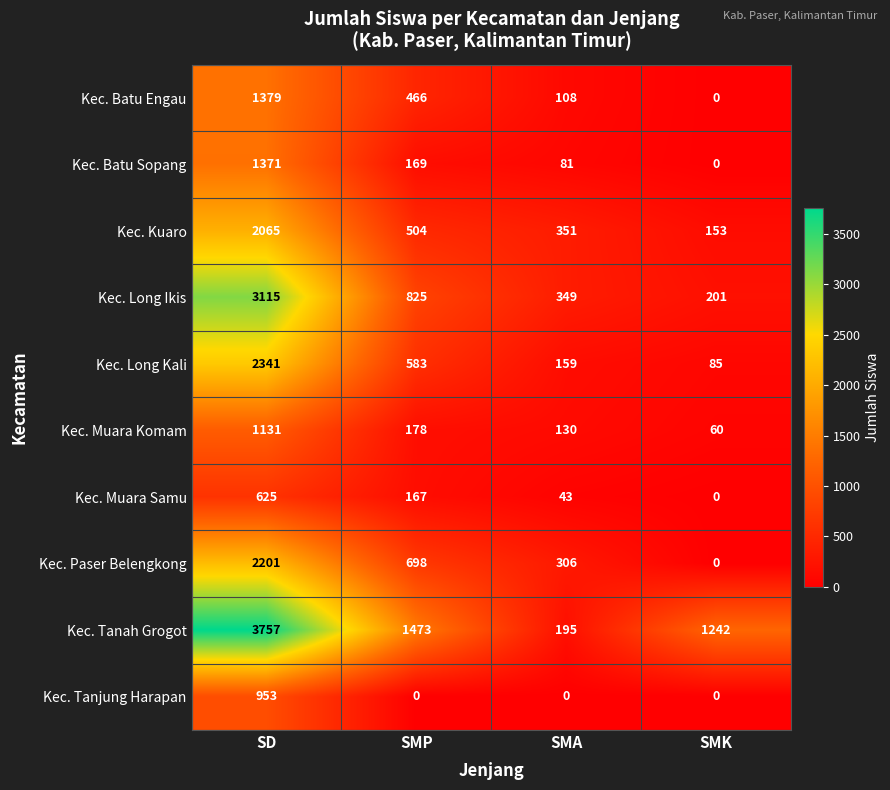

What is the maximum value for Kec. Tanah Grogot?

3757